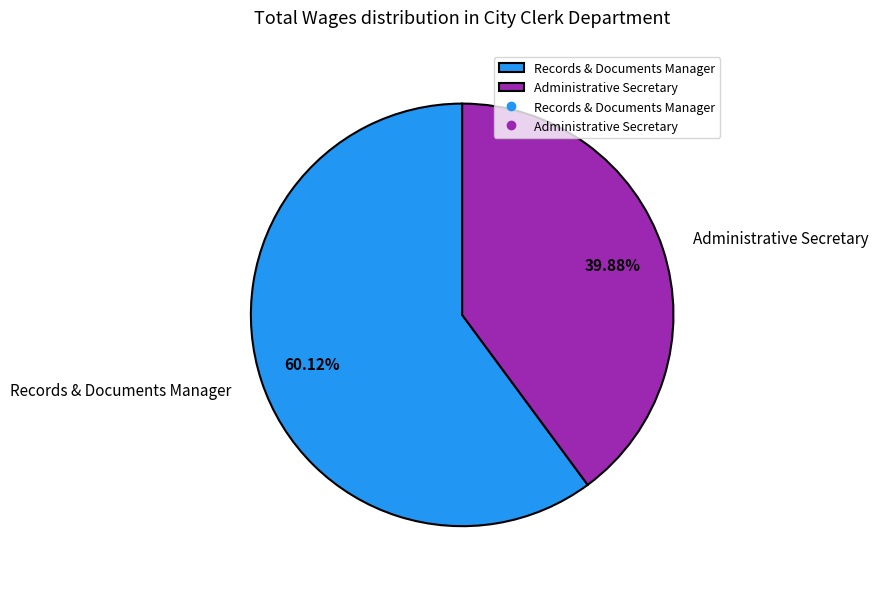

Between Records & Documents Manager and Administrative Secretary, which is larger?

Records & Documents Manager